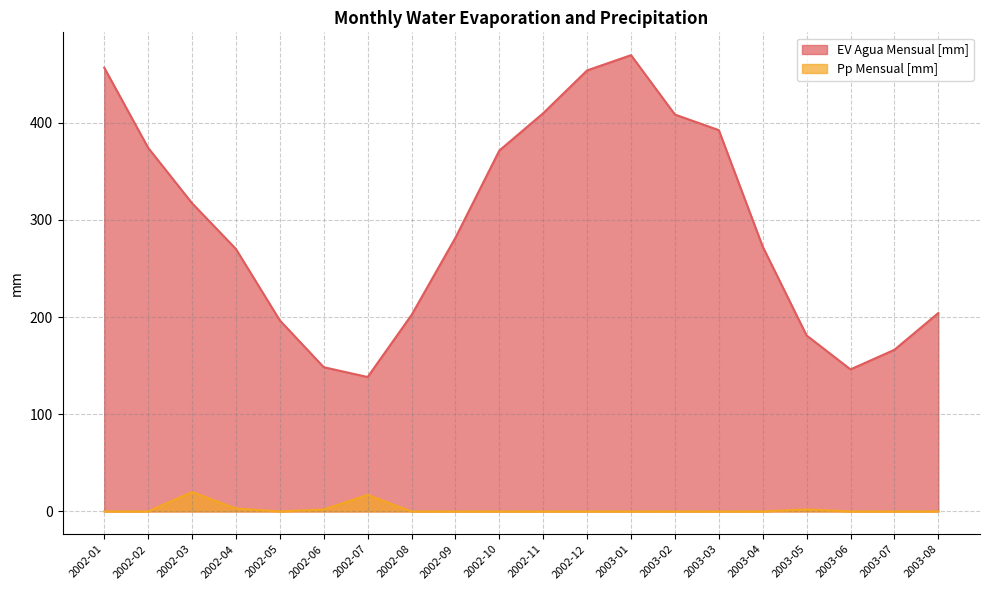

What is the difference between the EV Agua Mensual [mm] values at 2002-04 and 2003-07?

103.7